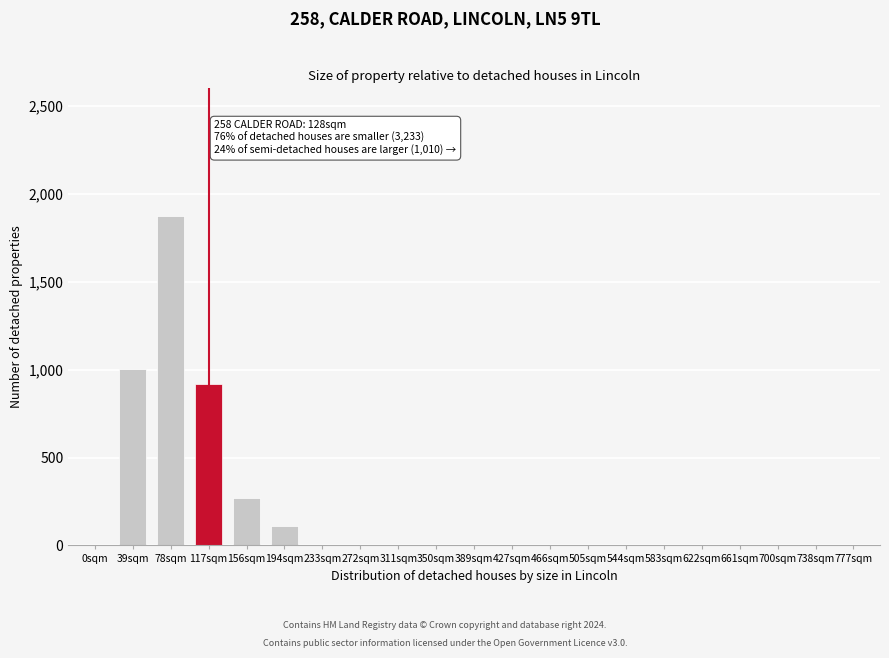

Reading right to left, extract all data points from this chart.

777sqm=0	738sqm=0	700sqm=0	661sqm=0	622sqm=0	583sqm=0	544sqm=0	505sqm=0	466sqm=0	427sqm=0	389sqm=0	350sqm=0	311sqm=0	272sqm=0	233sqm=0	194sqm=112	156sqm=268	117sqm=921	78sqm=1876	39sqm=1002	0sqm=0